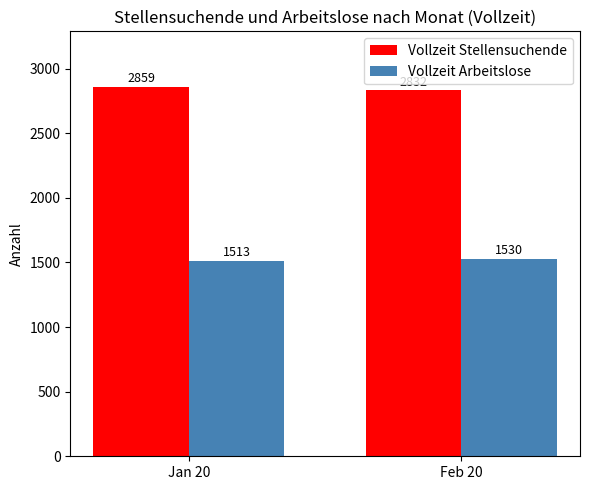

Which series has the largest range (max minus min)?

Vollzeit Stellensuchende